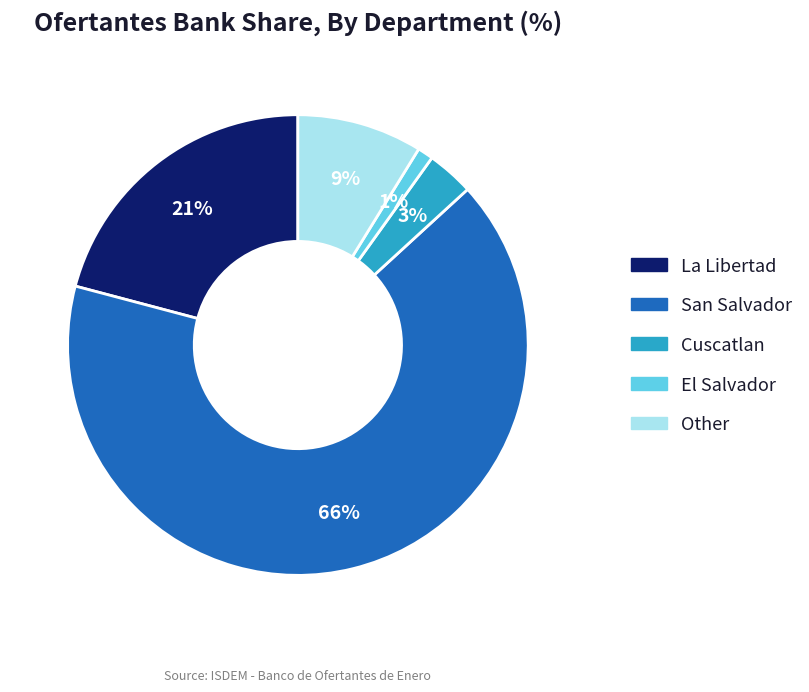

To the nearest percent, what percentage of the pie is El Salvador?

1%